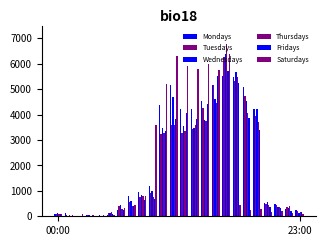

List the series in order of their peak value, lowest first.

Mondays, Fridays, Tuesdays, Wednesdays, Saturdays, Thursdays